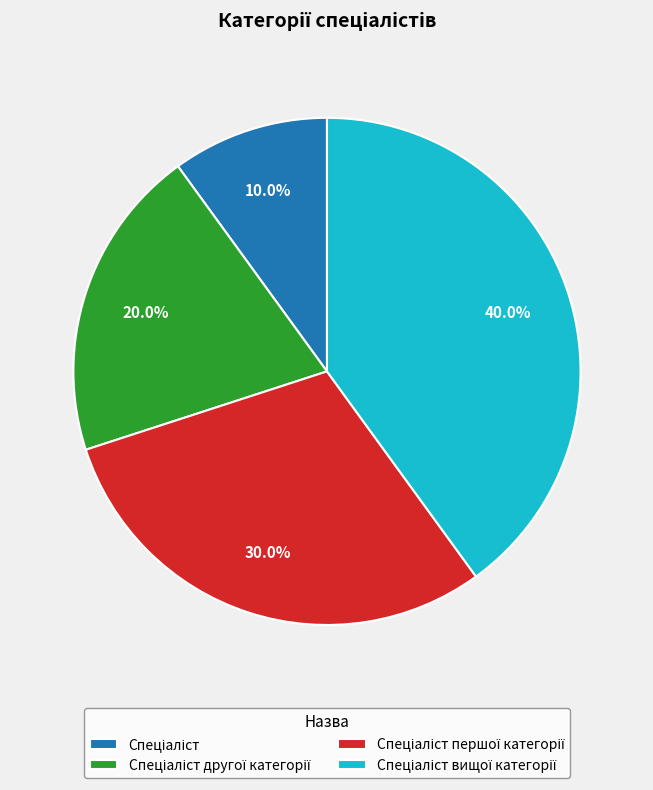

Is there any slice that represents more than half of the pie?

No